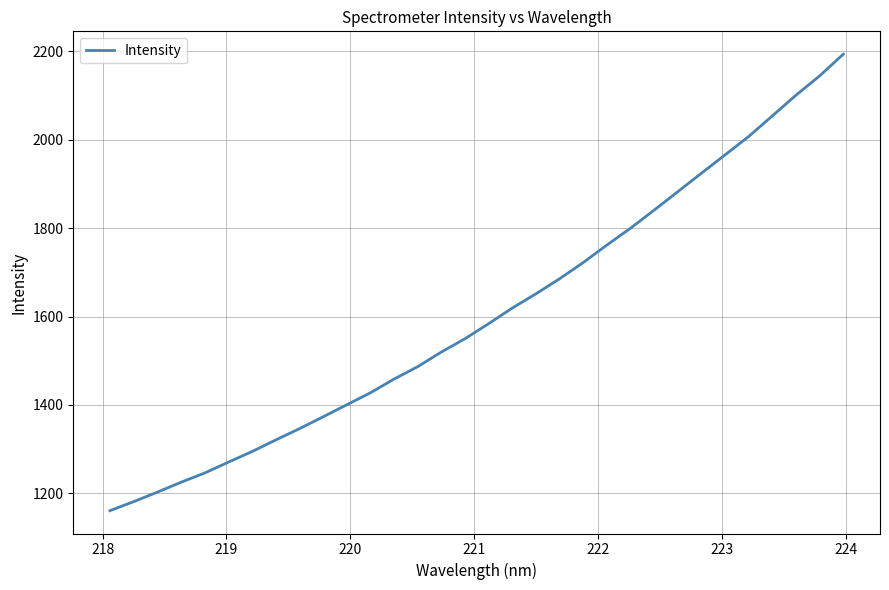

Count the number of values greater than 1583.

16